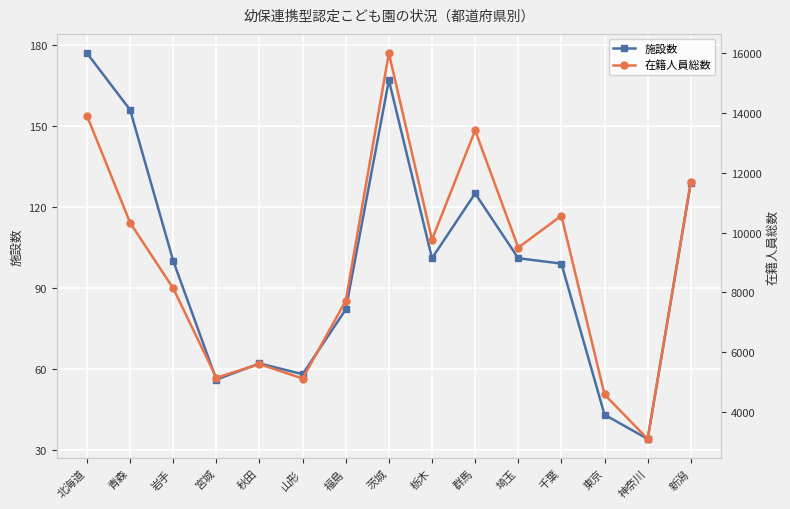

What is the highest value of the 施設数 series?

177